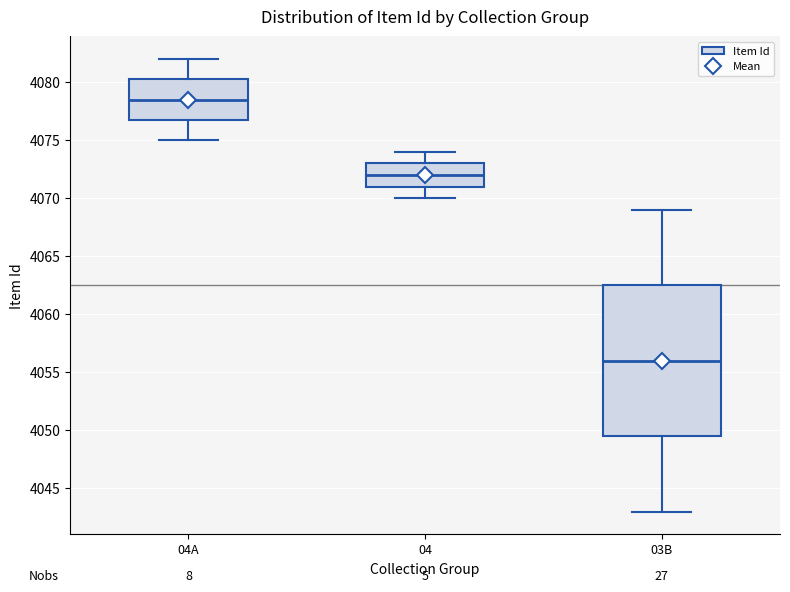

Which box's median line is the lowest?

03B